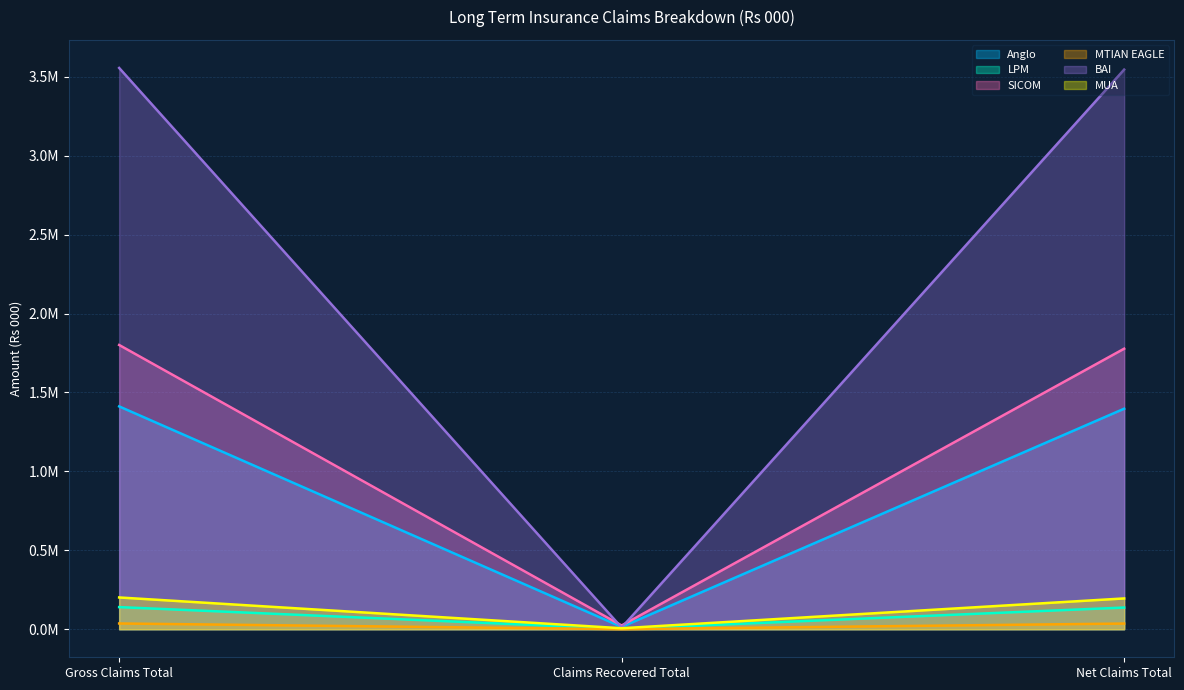

What is the label of the 3rd point from the left?

Net Claims Total